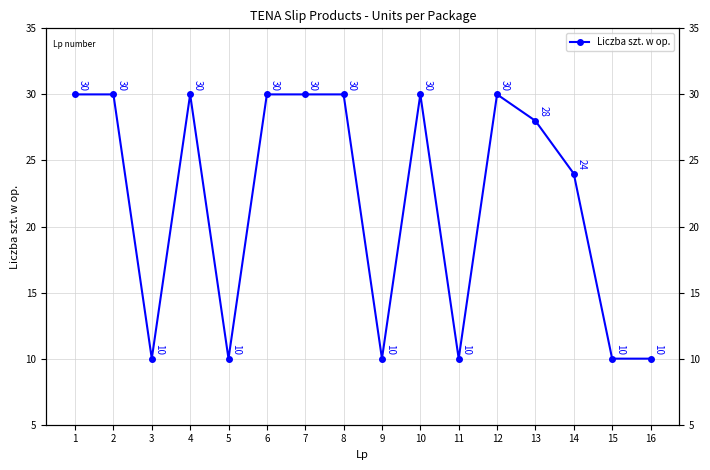

What is the greatest value displayed?

30